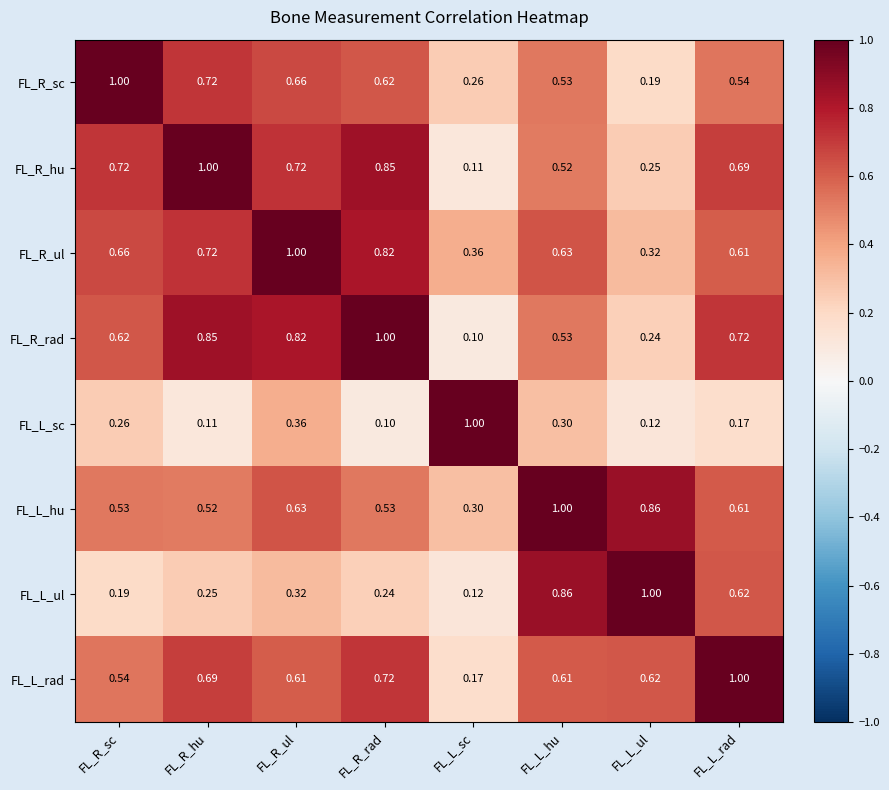

At which label does FL_R_sc reach its peak?

FL_R_sc